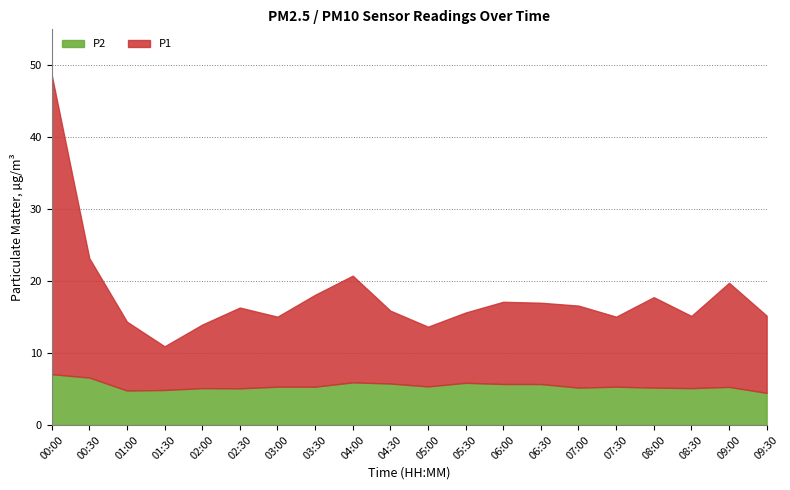

Reading right to left, extract all data points from this chart.

P1: 10.7	14.5	10.0	12.6	9.7	11.4	11.3	11.4	9.8	8.3	10.1	14.8	12.8	9.7	11.2	8.8	6.1	9.6	16.6	41.6
P2: 4.5	5.3	5.1	5.2	5.3	5.2	5.7	5.7	5.9	5.4	5.8	5.9	5.3	5.3	5.1	5.1	4.9	4.8	6.6	7.1